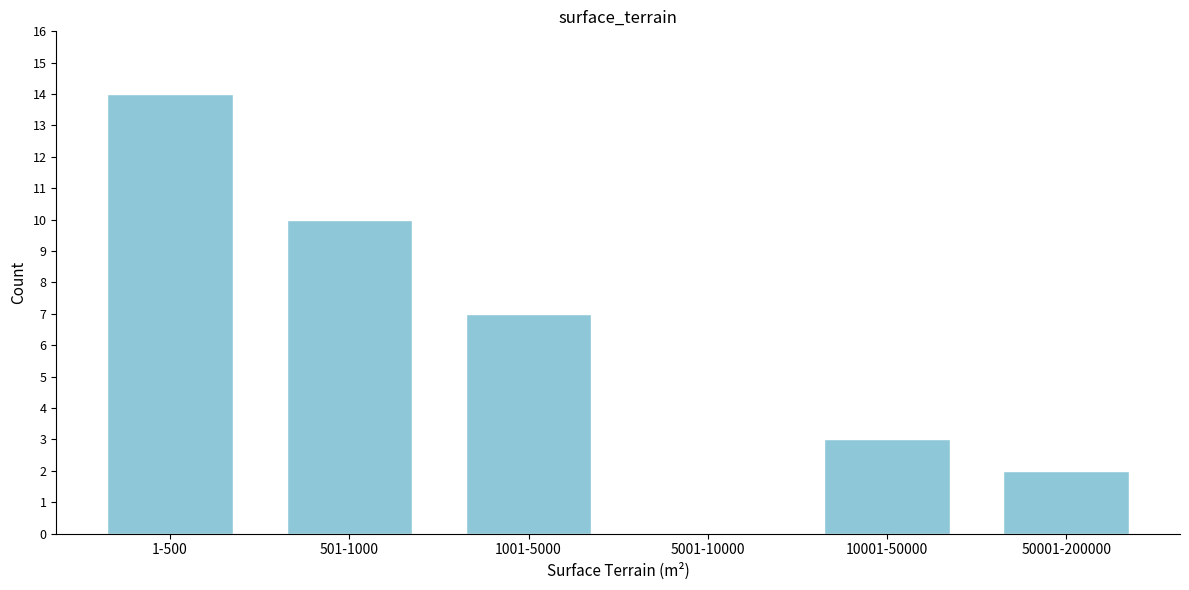

Reading left to right, what are all the values shown in this chart?

1-500=14	501-1000=10	1001-5000=7	5001-10000=0	10001-50000=3	50001-200000=2